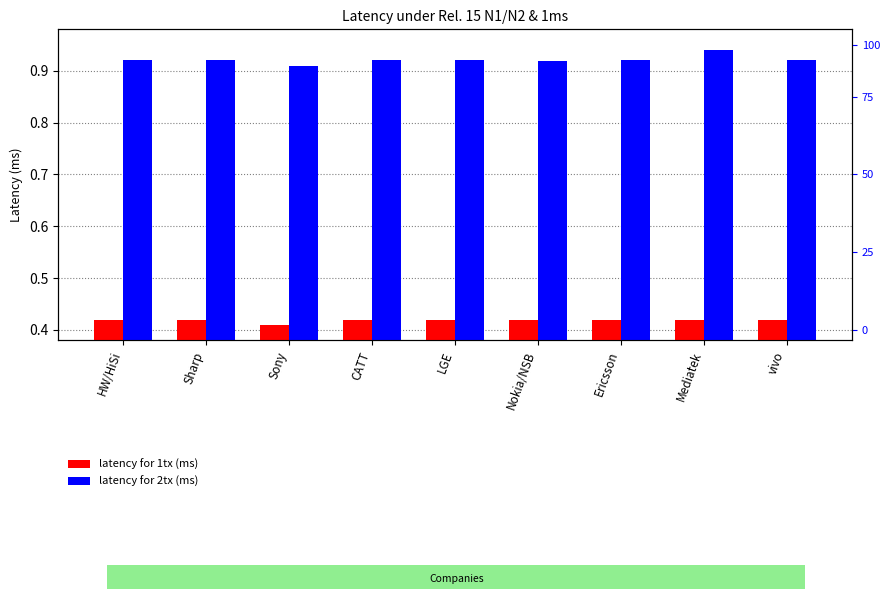

Reading left to right, extract all data points from this chart.

latency for 1tx (ms): 0.4	0.4	0.4	0.4	0.4	0.4	0.4	0.4	0.4
latency for 2tx (ms): 0.9	0.9	0.9	0.9	0.9	0.9	0.9	0.9	0.9